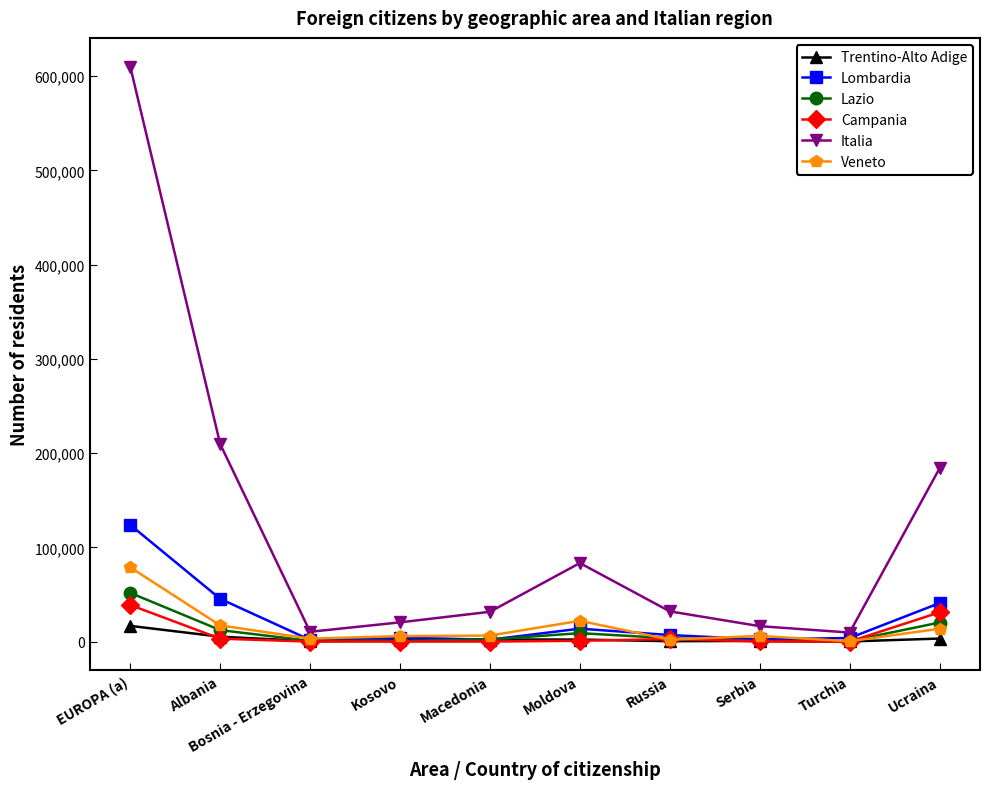

True or false: Italia has a value of 83396 at Moldova.

True